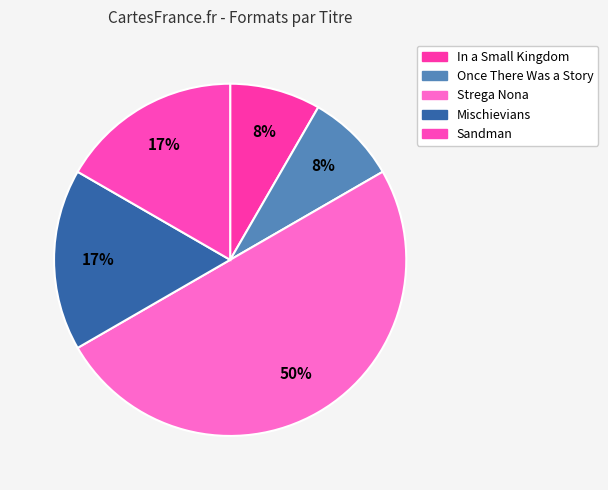

What is the largest slice in the pie chart?

Strega Nona